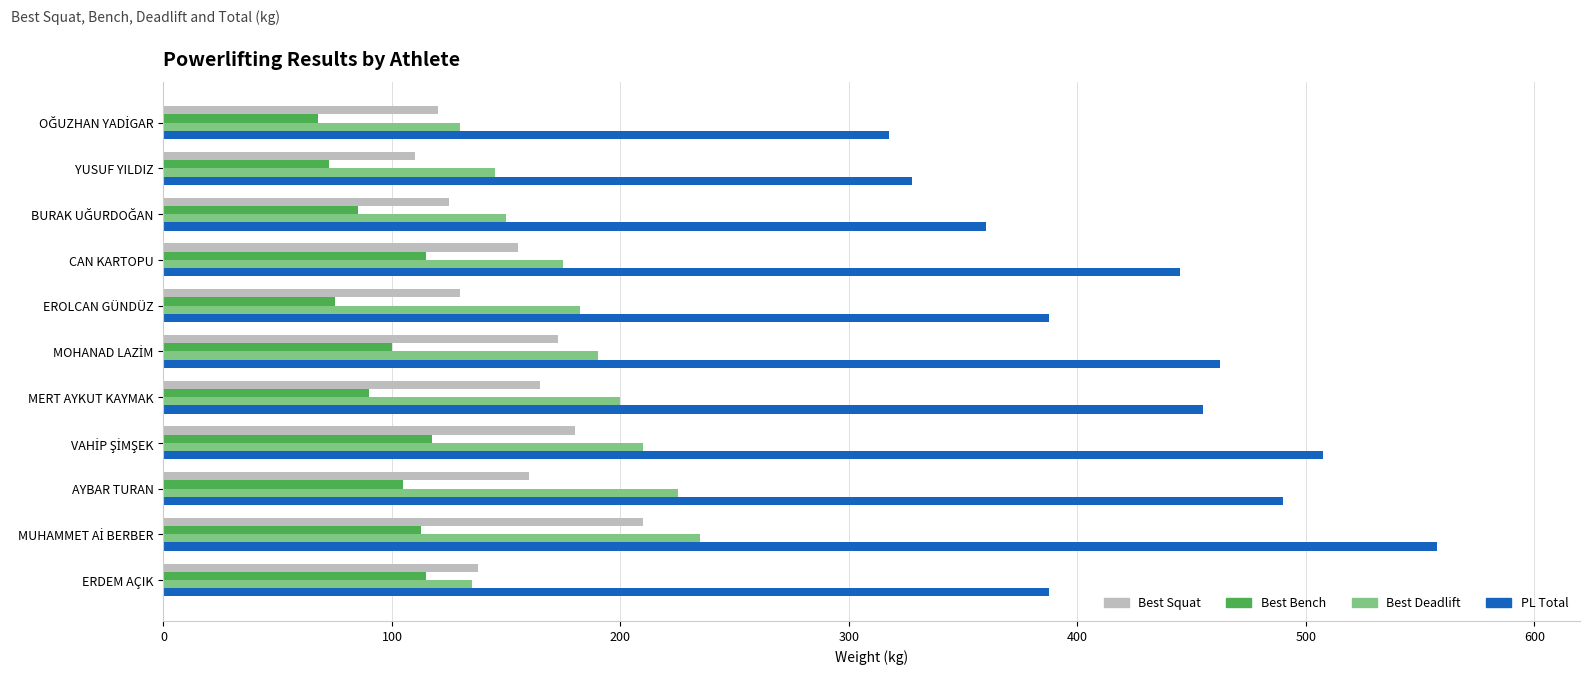

What is the difference between the maximum and minimum values in the PL Total series?

240.0